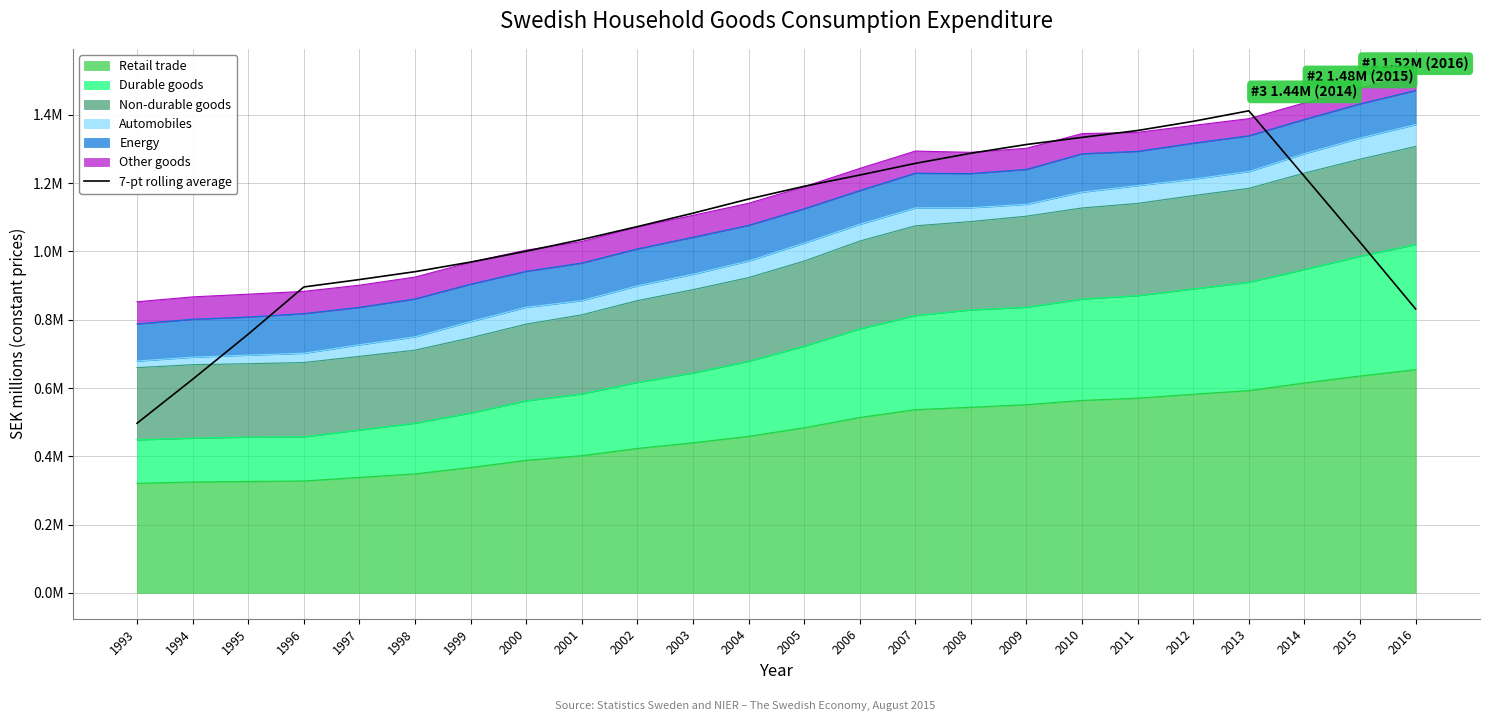

Count the number of categories in the chart.

24